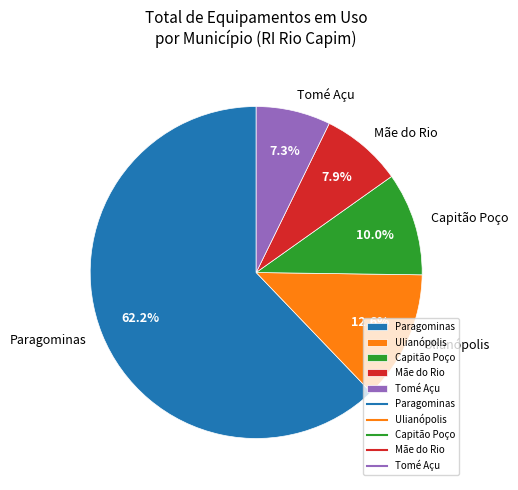

Which category has the biggest portion of the pie?

Paragominas